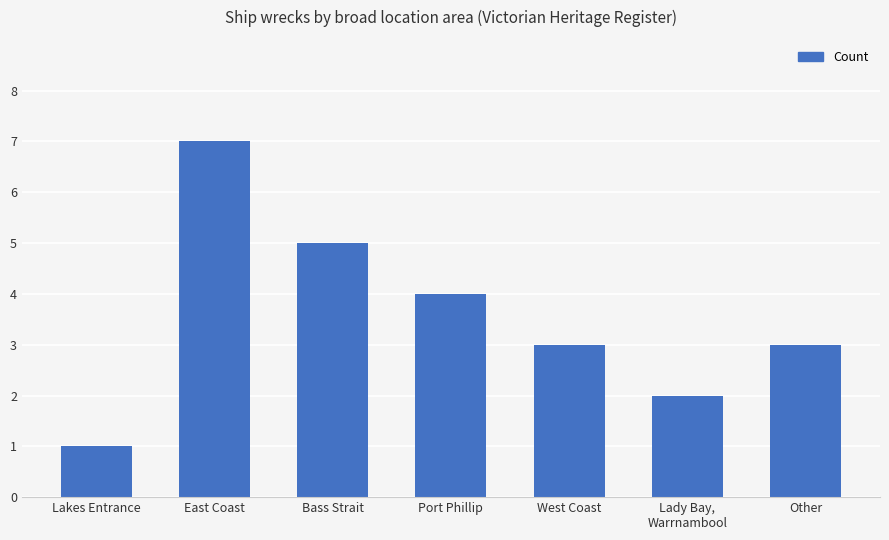

True or false: the data shows 3 at Other.

True